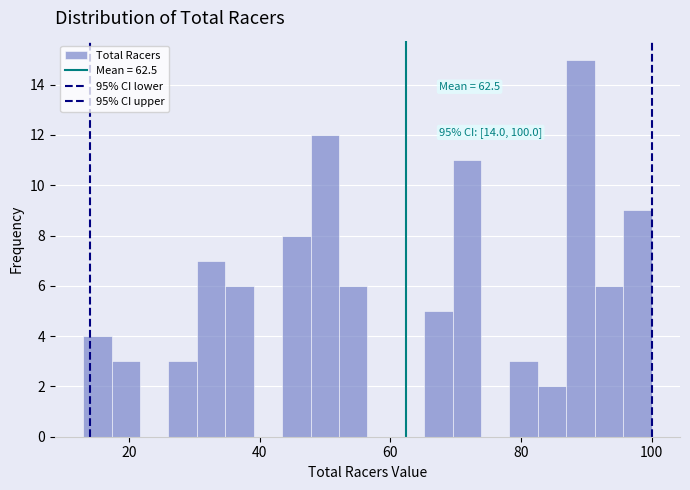

Around what value on the x-axis is the tallest bar? Give the approximate position of its centre, as read against the axis.

90